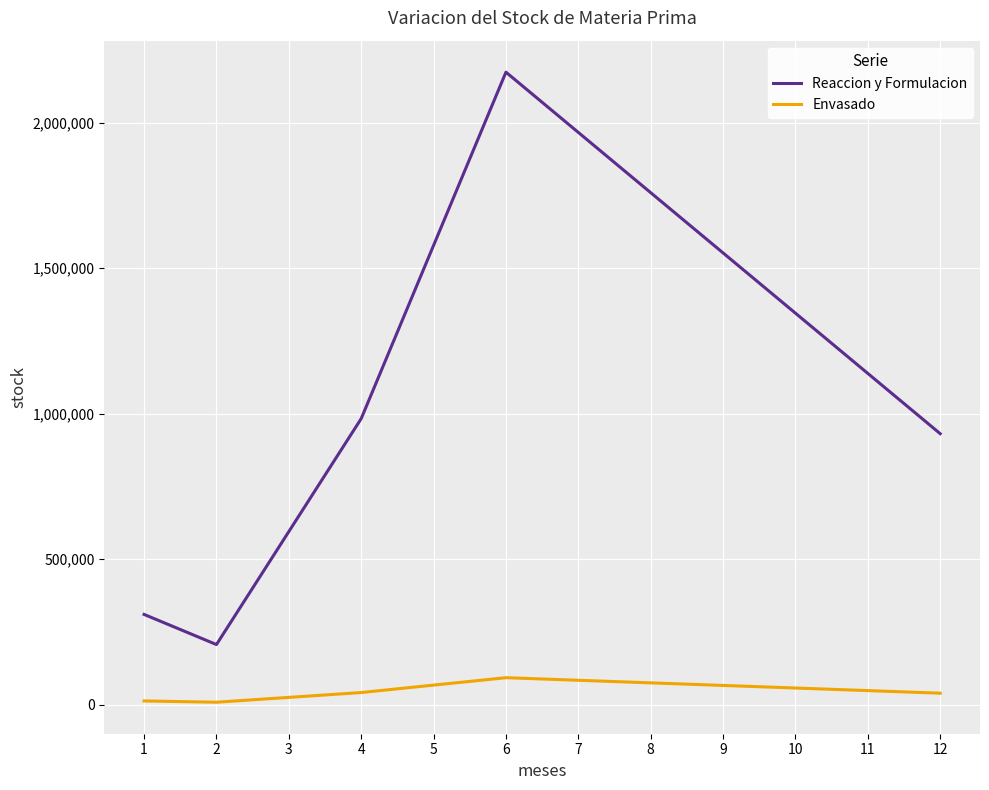

True or false: Reaccion y Formulacion has a value of 286033.7 at 2.

False